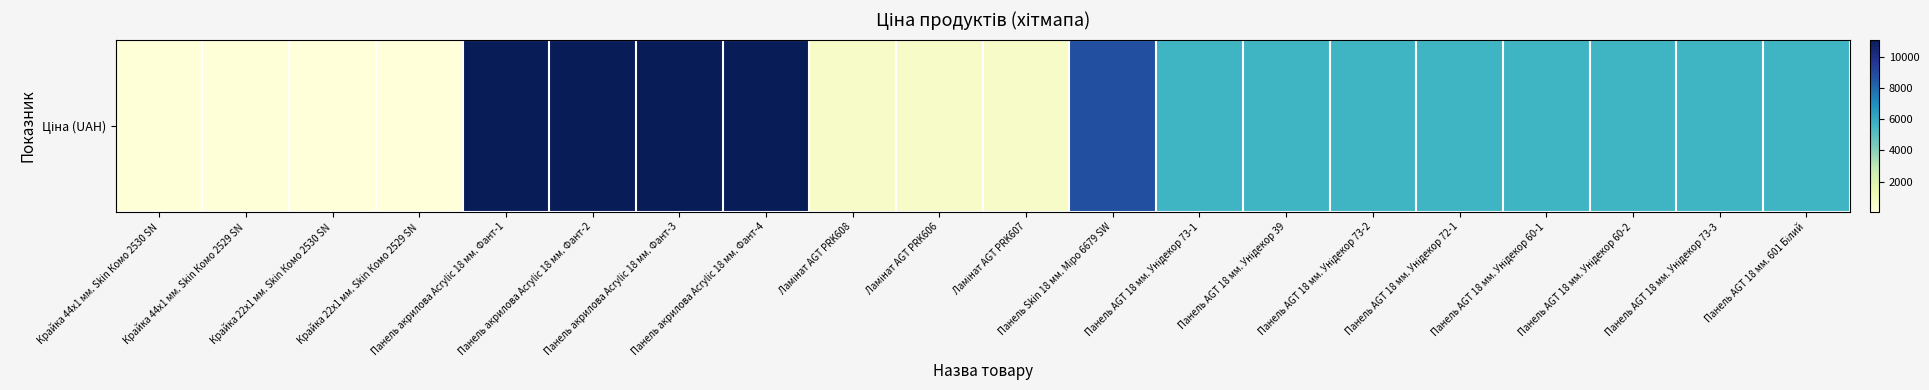

At which label is the value closest to 5585?

Панель AGT 18 мм. Унідекор 73-1